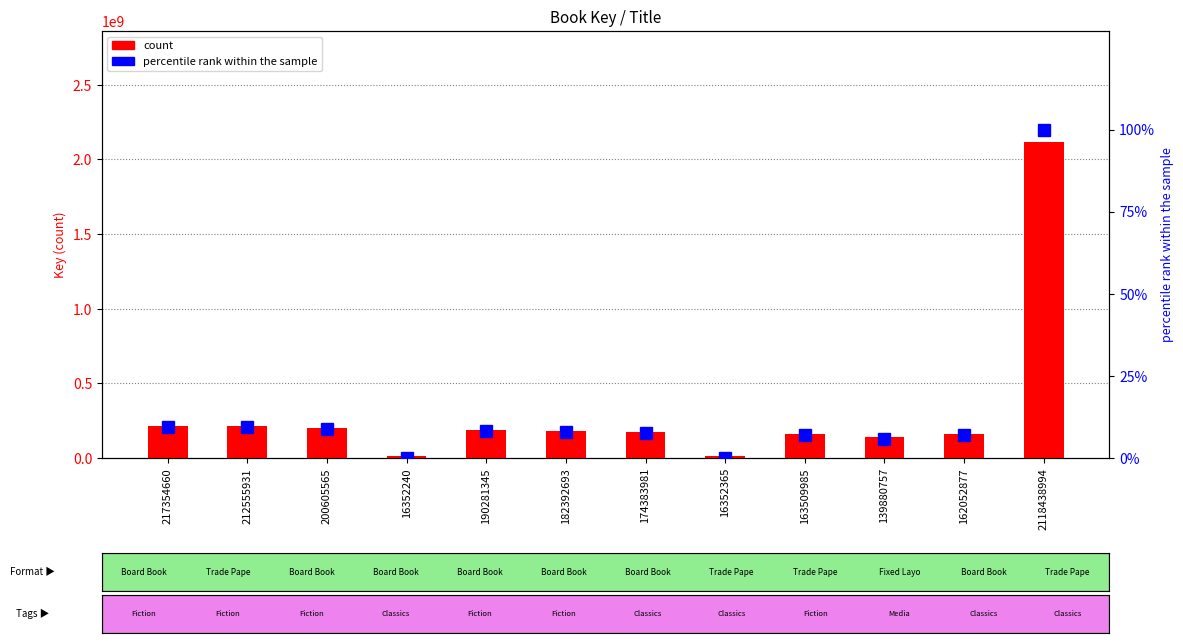

At which category is the sum across all series the highest?

2118438994